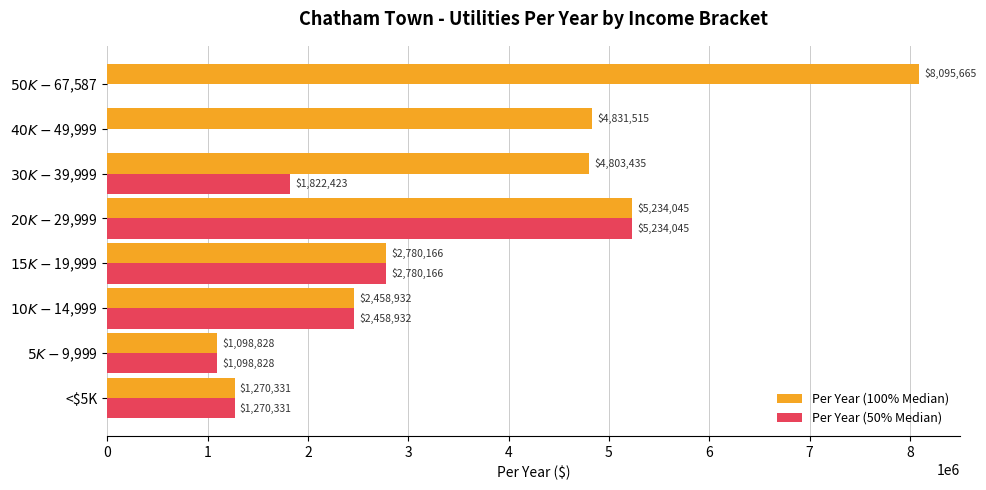

Which series has the largest total across all categories?

Per Year (100% Median)